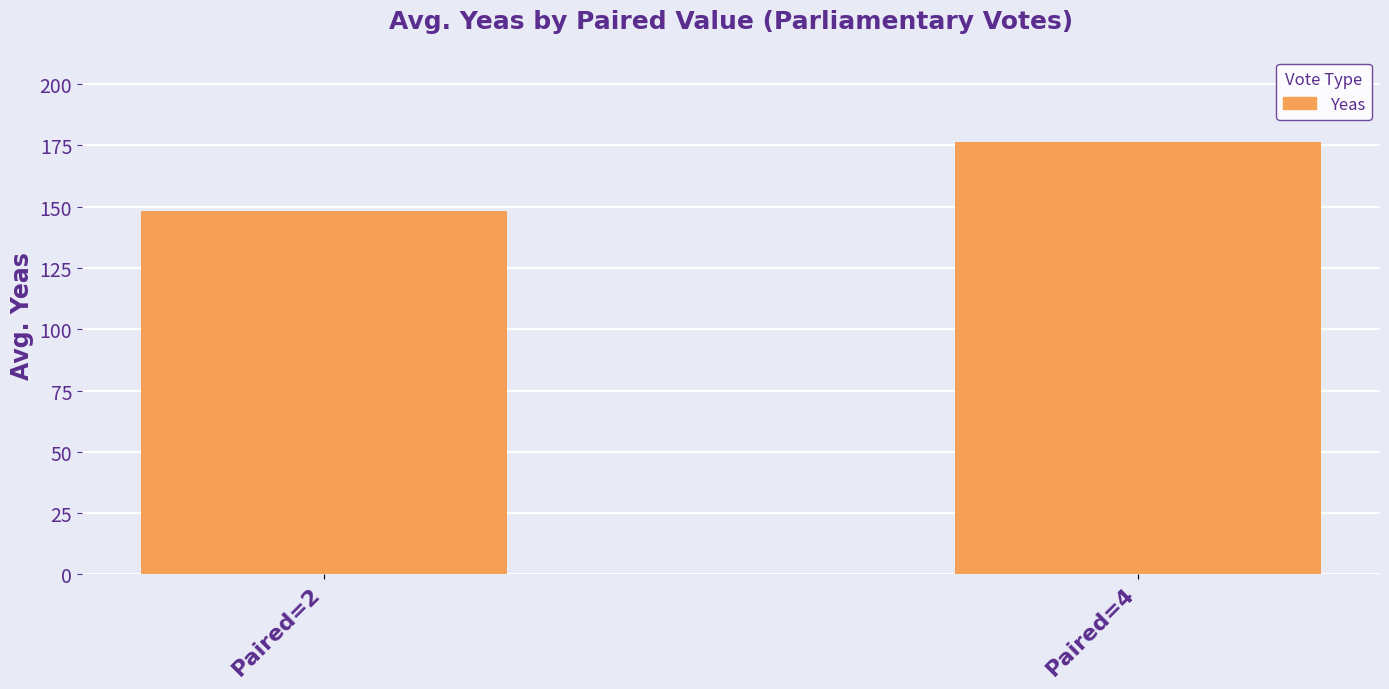

Rank the categories by value from highest to lowest.

Paired=4, Paired=2